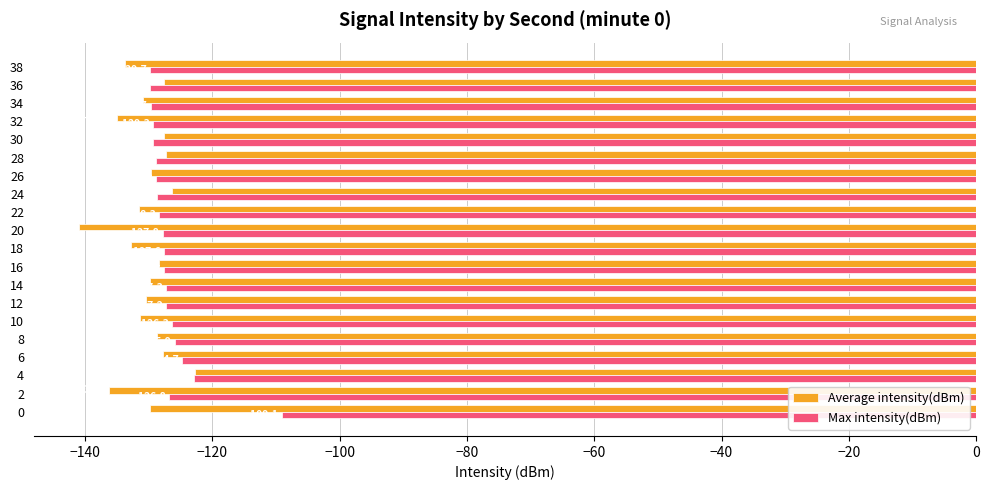

Where is Max intensity(dBm) nearest to the value -119?

4